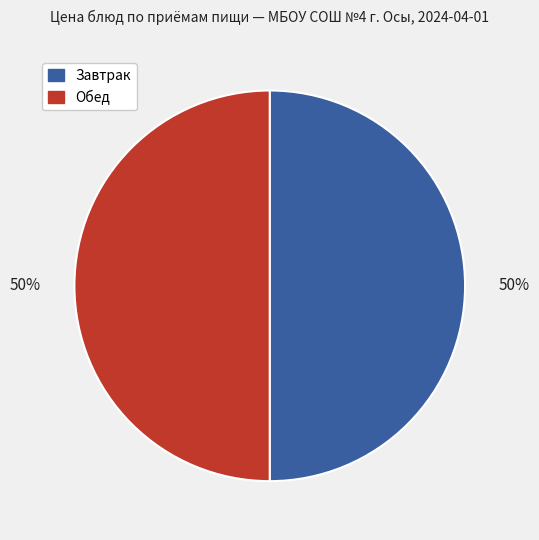

Do Завтрак and Обед together represent more than half of the pie?

Yes